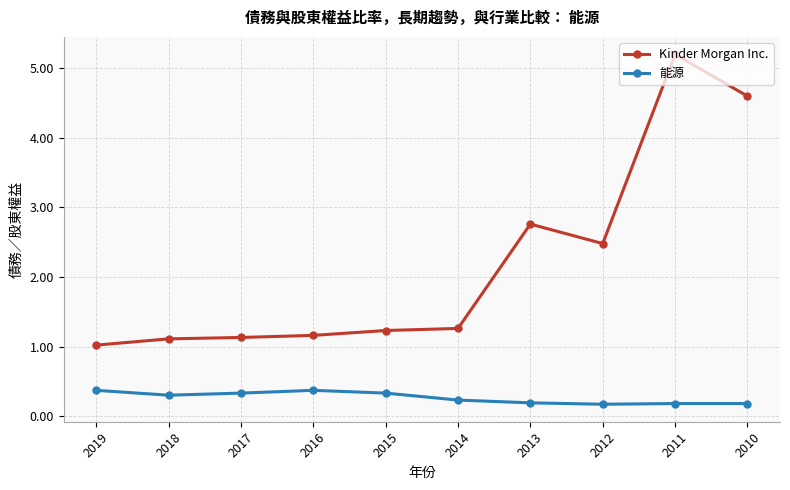

What is the approximate value of 能源 at 2017?

0.3